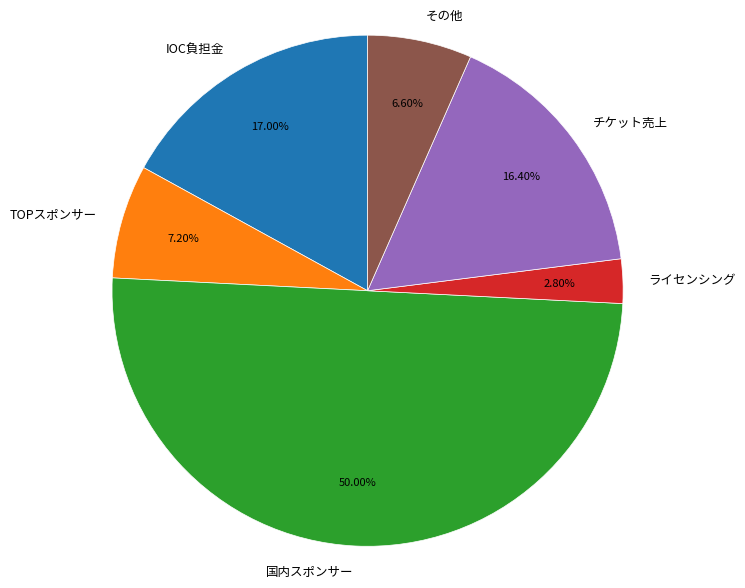

What is the largest slice in the pie chart?

国内スポンサー